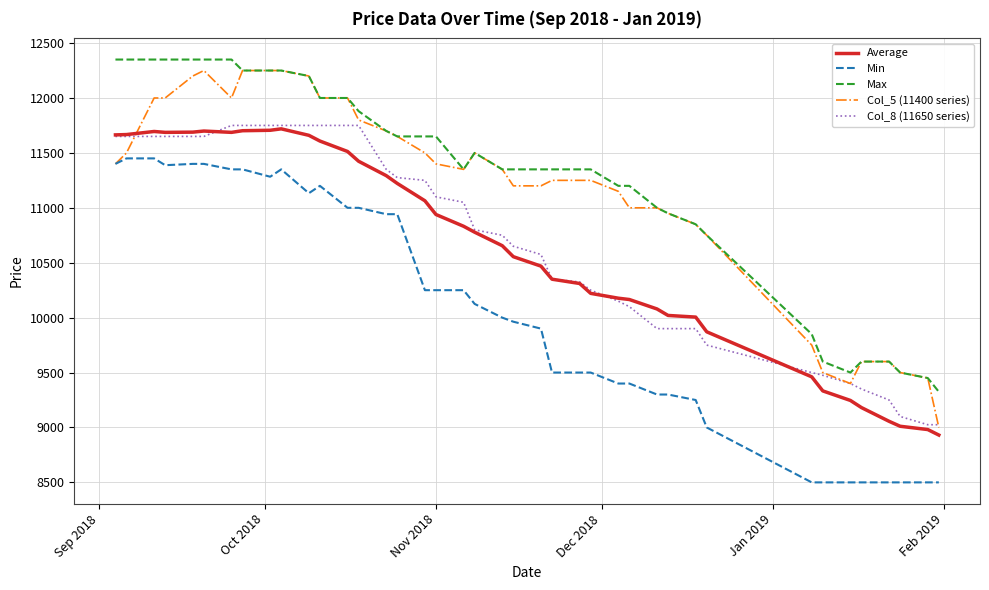

What are all the series names shown in the legend?

Average, Min, Max, Col_5 (11400 series), Col_8 (11650 series)